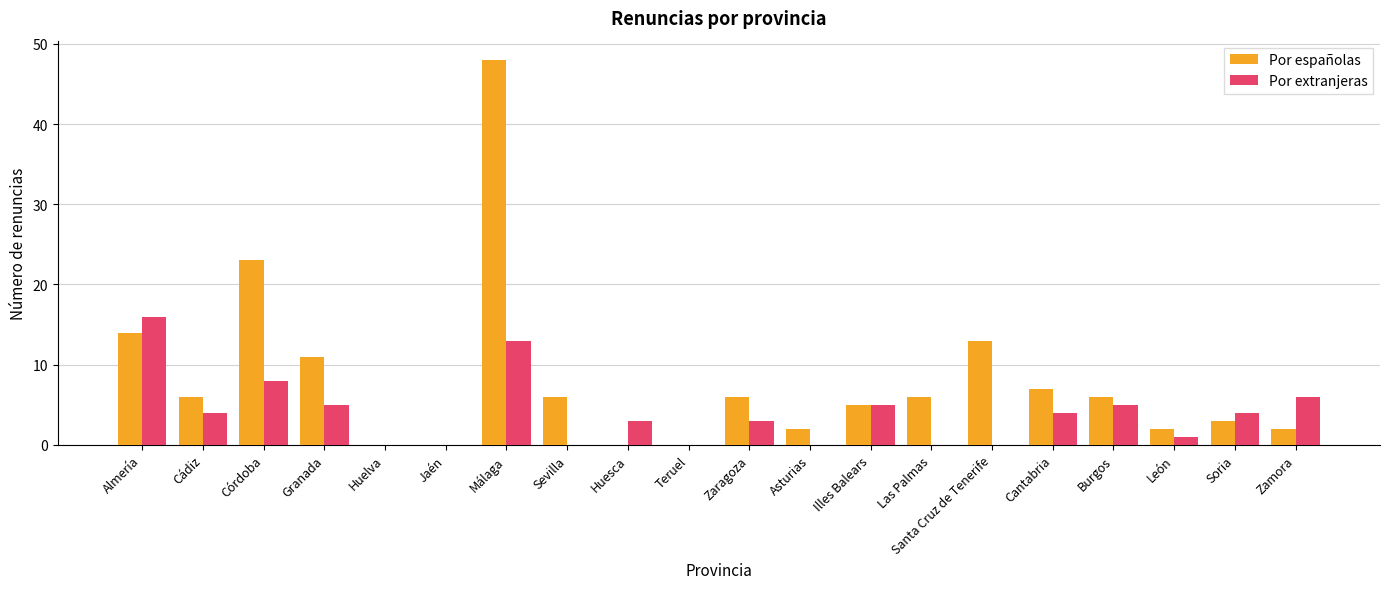

The value of Por españolas at Córdoba is 23. True or false?

True